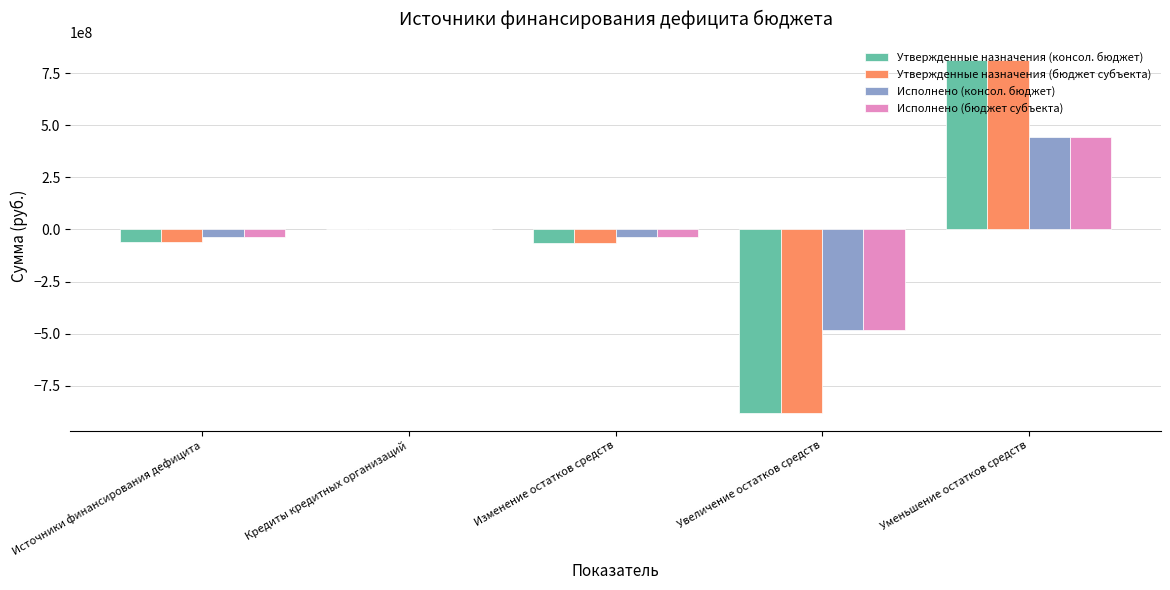

Count the number of categories in the chart.

5